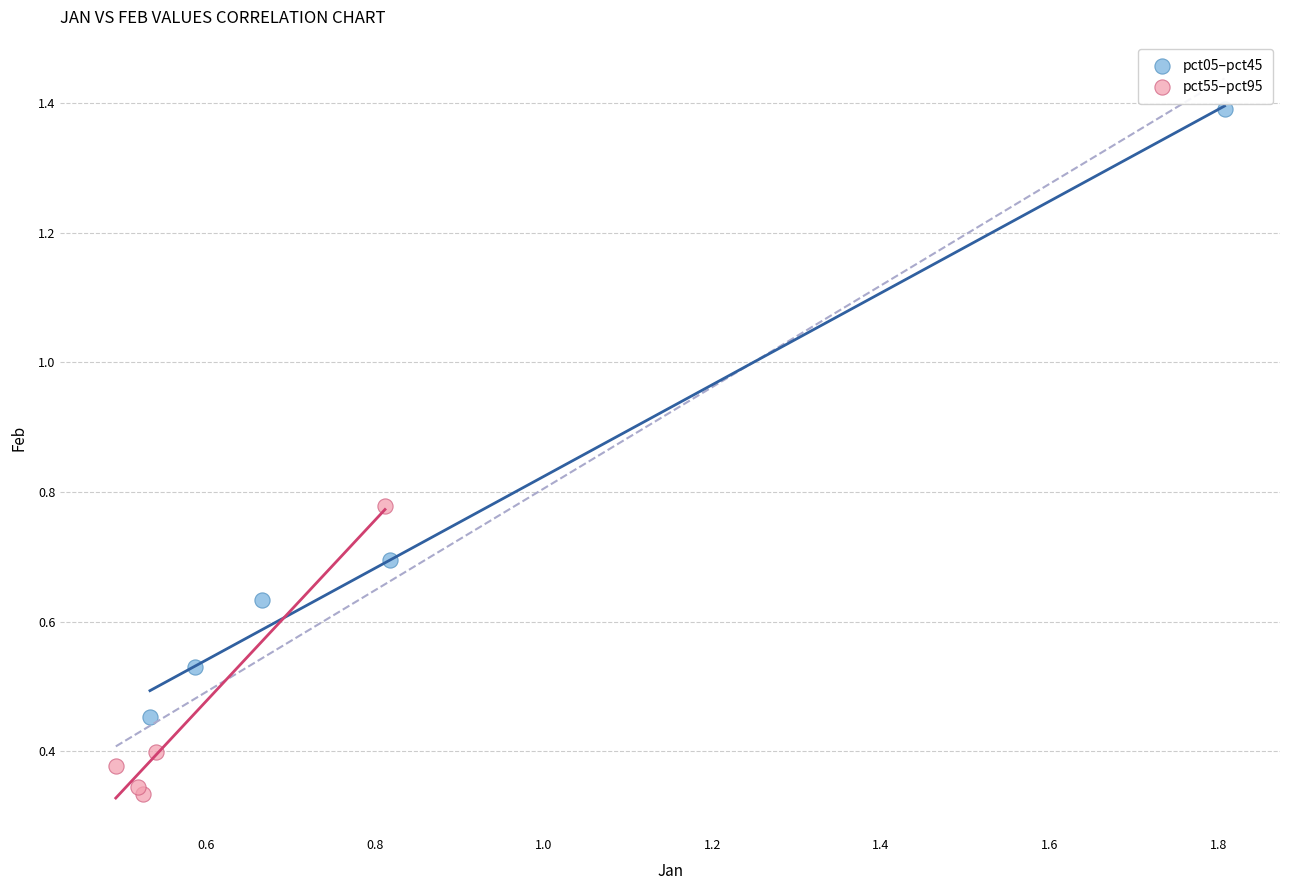

What are all the series names shown in the legend?

pct05–pct45, pct55–pct95